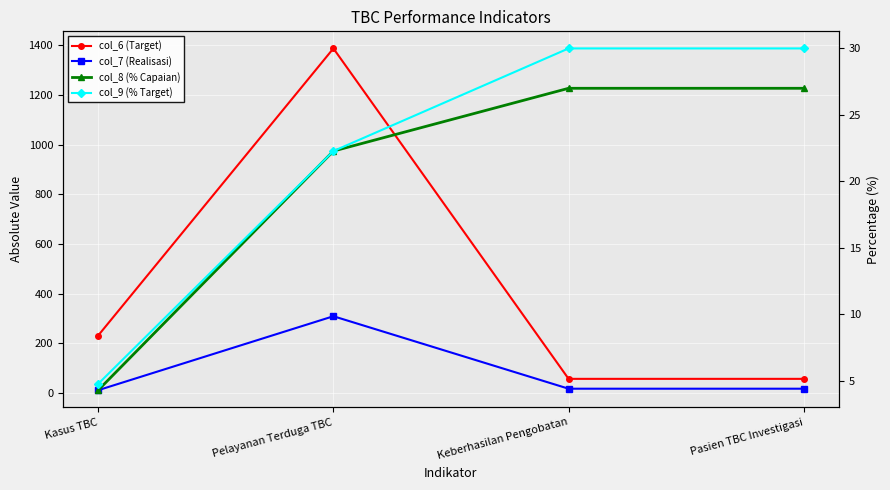

Which series has the widest spread of values?

col_6 (Target)